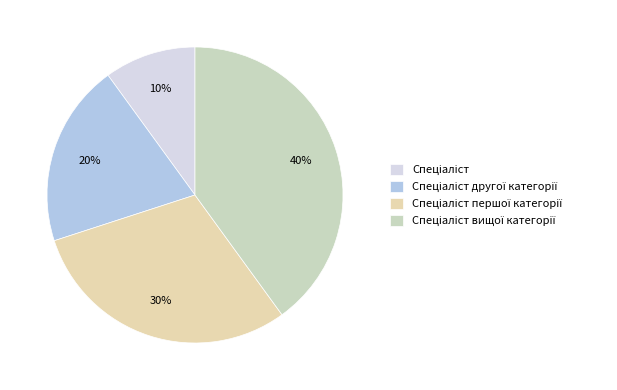

To the nearest percent, what is the combined percentage of Спеціаліст першої категорії and Спеціаліст вищої категорії?

70%